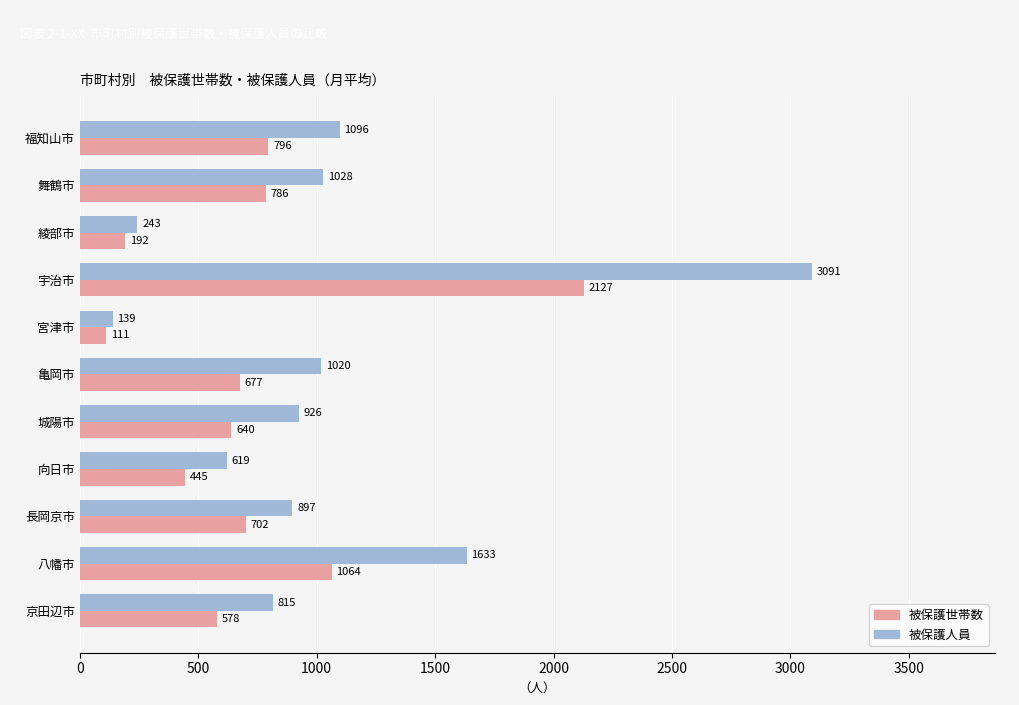

At which category is the sum across all series the highest?

宇治市